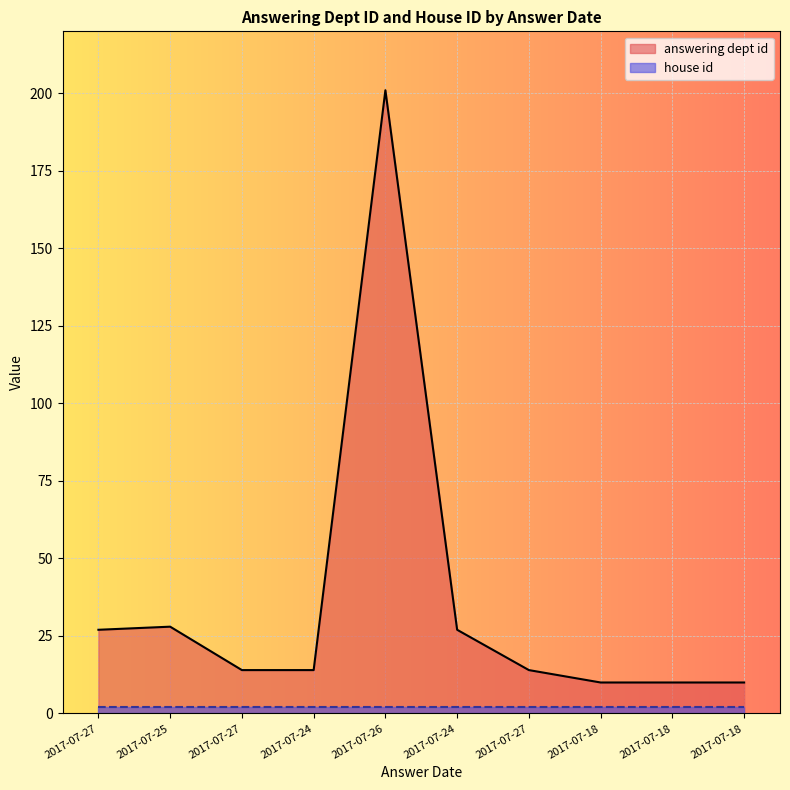

Rank the categories by value from highest to lowest.

2017-07-26, 2017-07-25, 2017-07-27, 2017-07-24, 2017-07-27, 2017-07-24, 2017-07-27, 2017-07-18, 2017-07-18, 2017-07-18